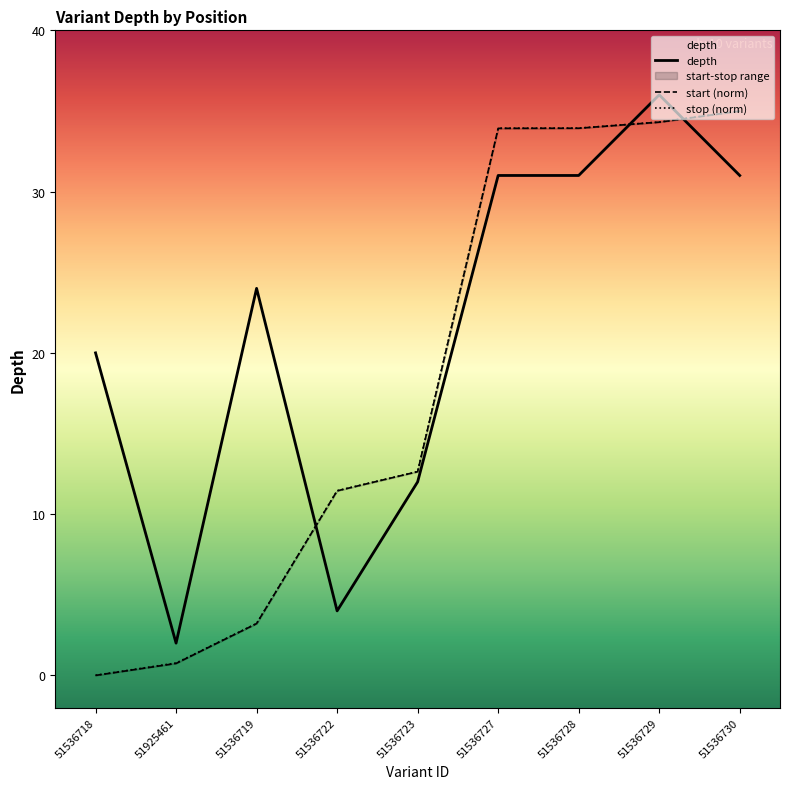

At how many categories does at least one series exceed 9?

8